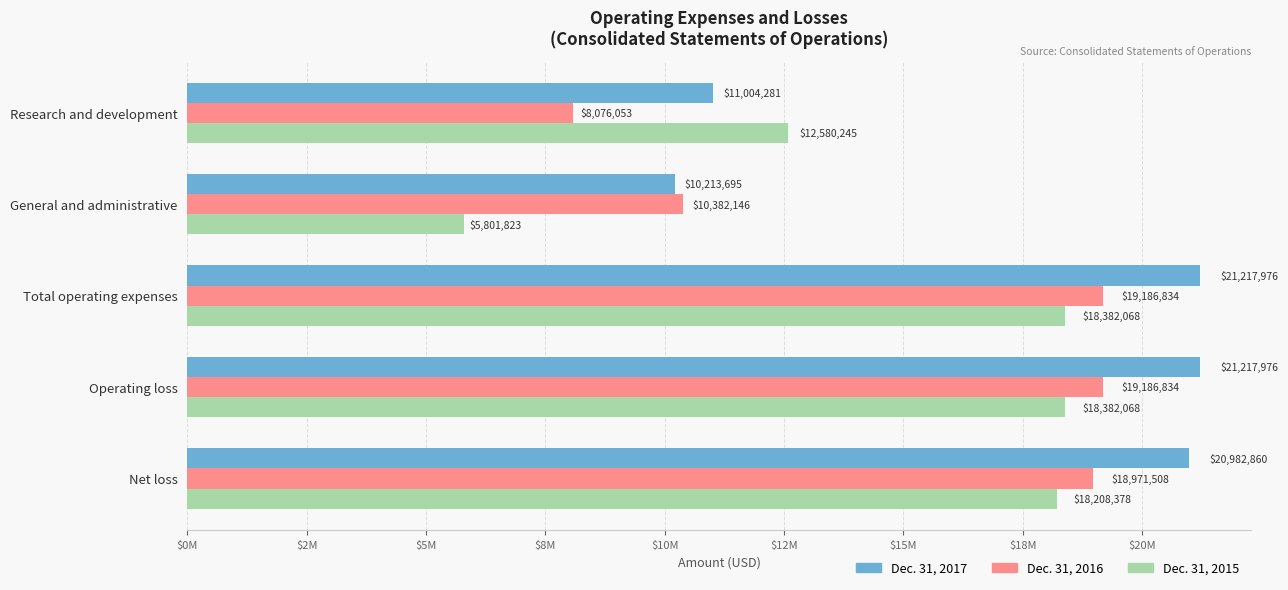

What are all the series names shown in the legend?

Dec. 31, 2017, Dec. 31, 2016, Dec. 31, 2015